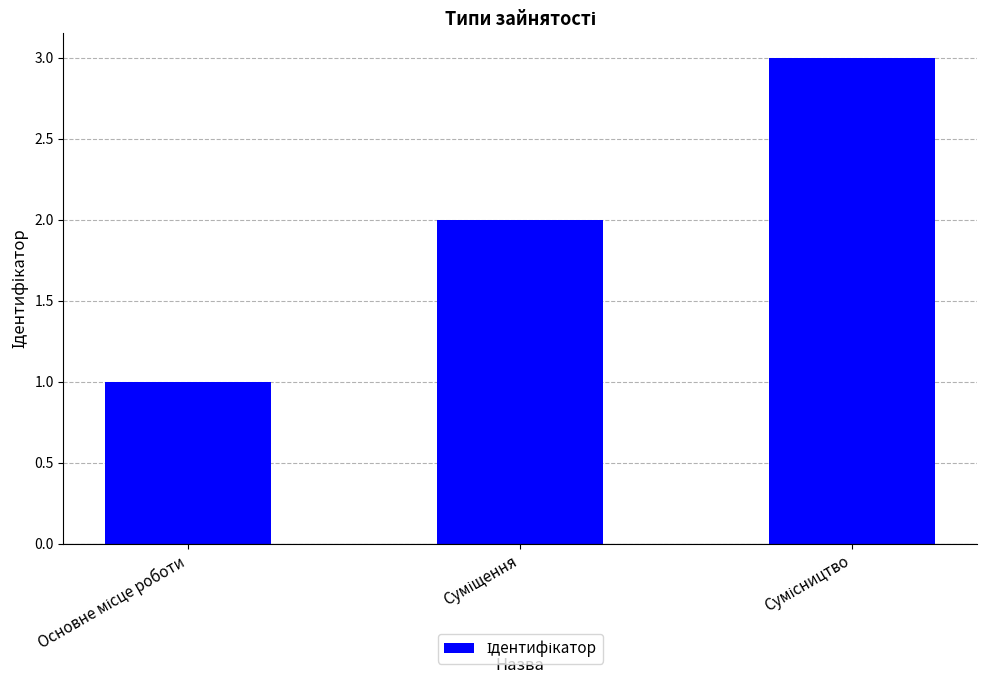

What is the greatest value displayed?

3